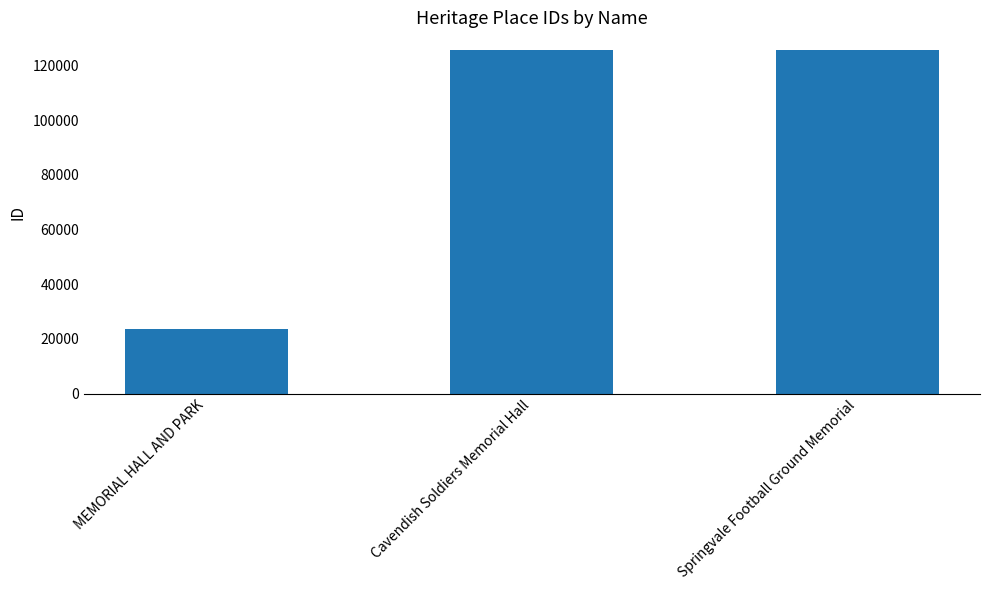

What is the value of the 2nd bar from the left?

125584